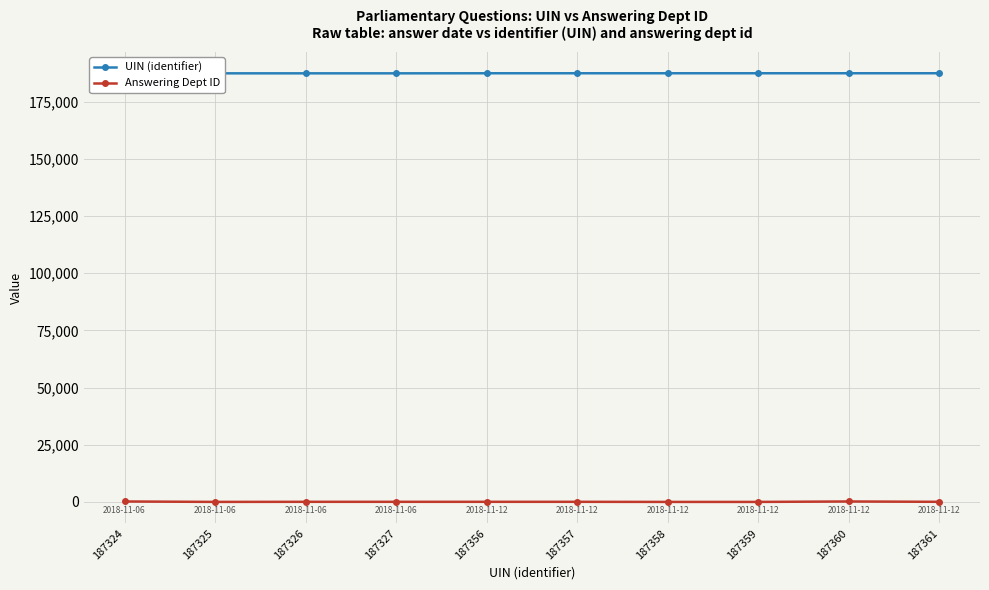

What is the value of the UIN (identifier) point at the 5th from the left?

187356